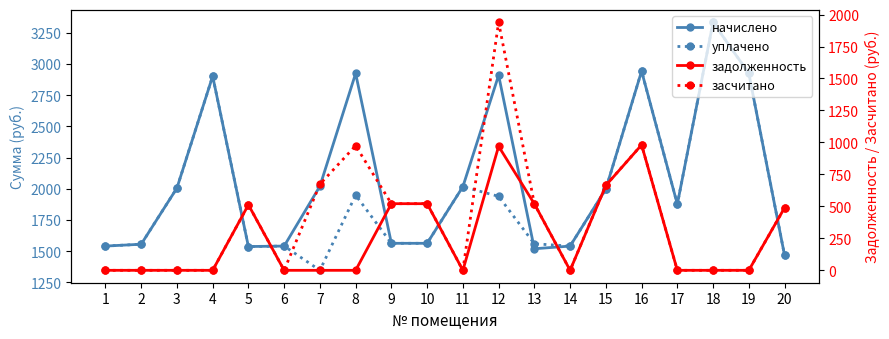

What is the maximum value shown in the chart?

3333.1